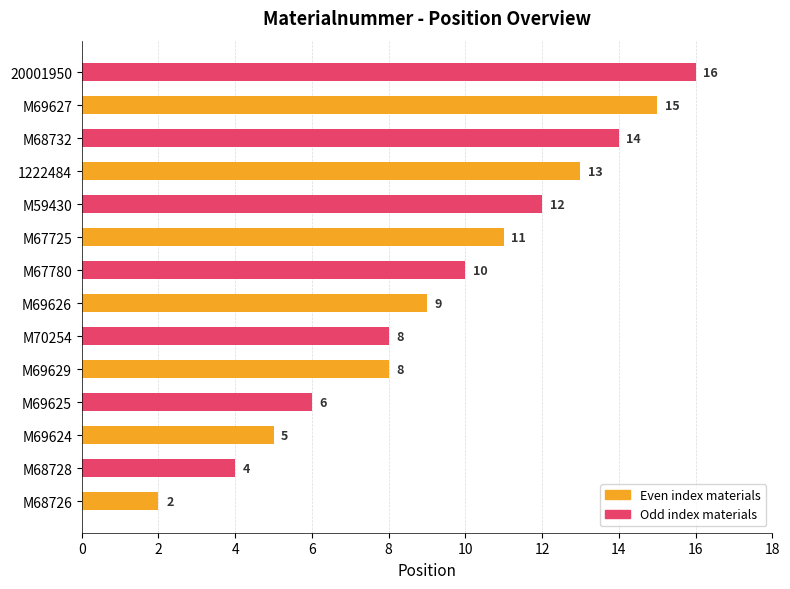

The value at M69626 is 9. True or false?

True